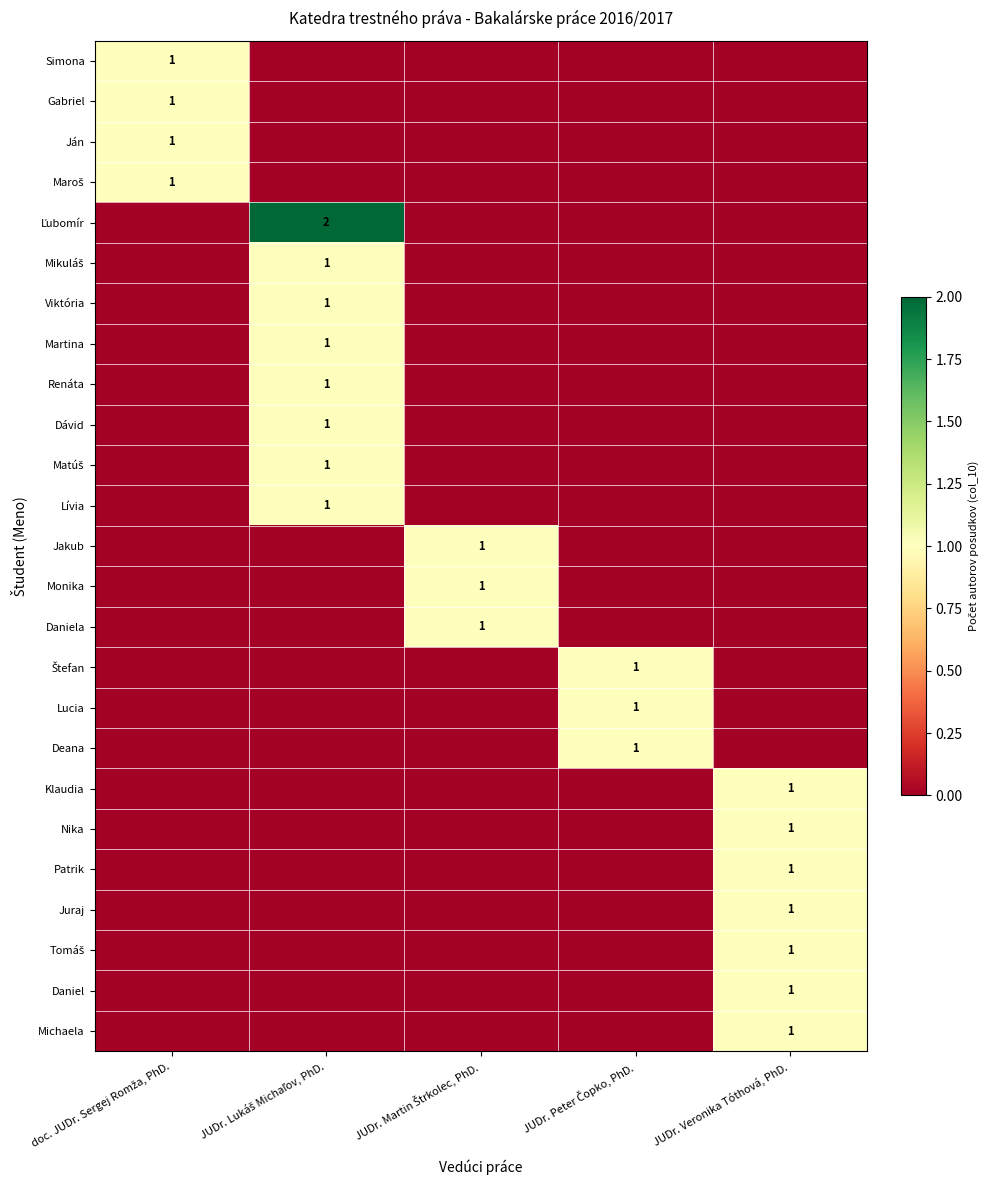

True or false: Juraj has a value of 1 at JUDr. Veronika Tóthová, PhD..

True